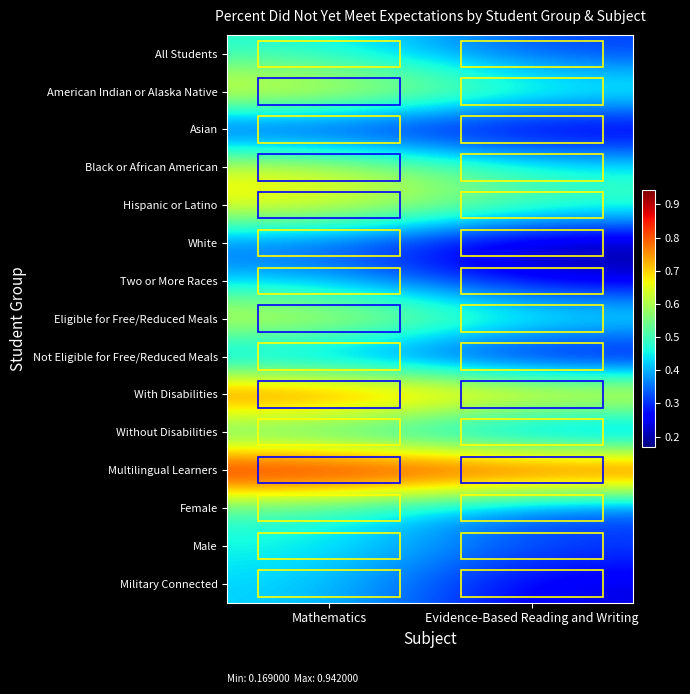

What is the greatest value displayed?

0.9